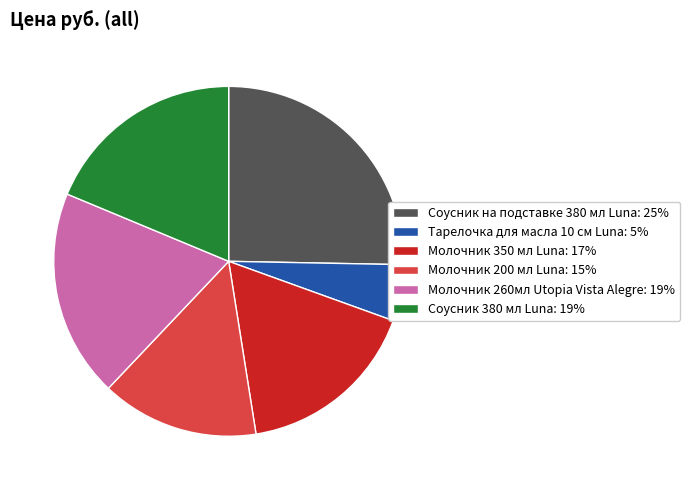

Does Соусник 380 мл Luna represent more than half of the total?

No